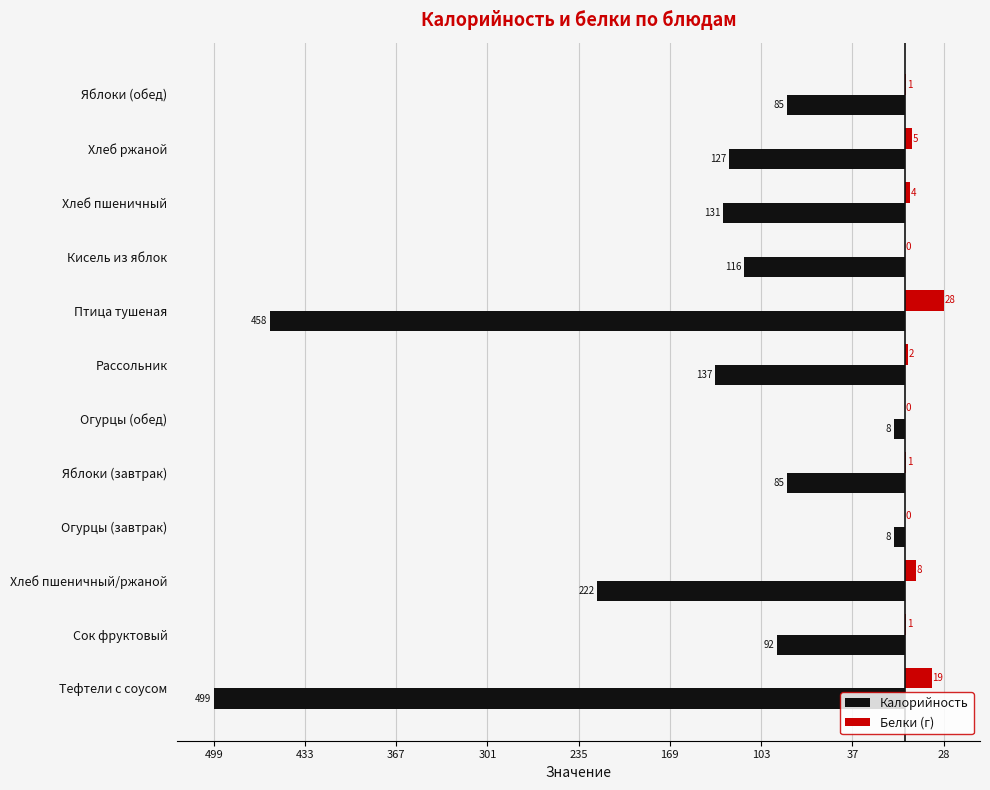

What are all the series names shown in the legend?

Калорийность, Белки (г)